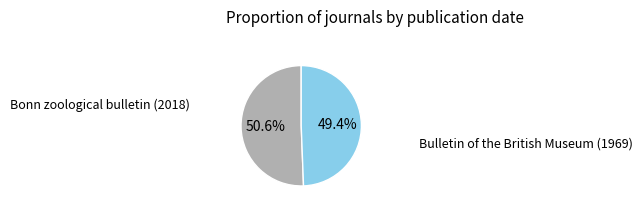

Which slice is the largest?

Bonn zoological bulletin (2018)